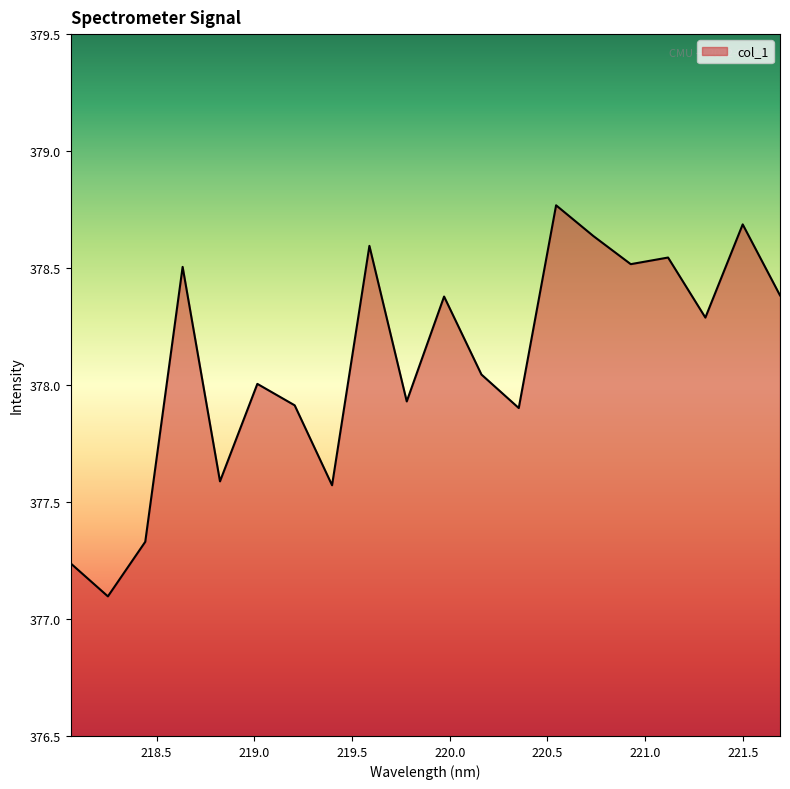

What is the smallest value displayed?

377.1